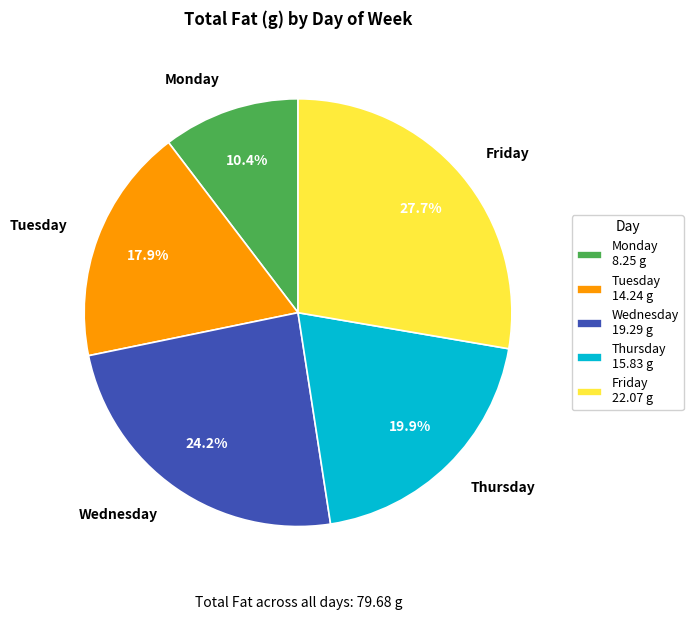

How many segments does this pie chart have?

5